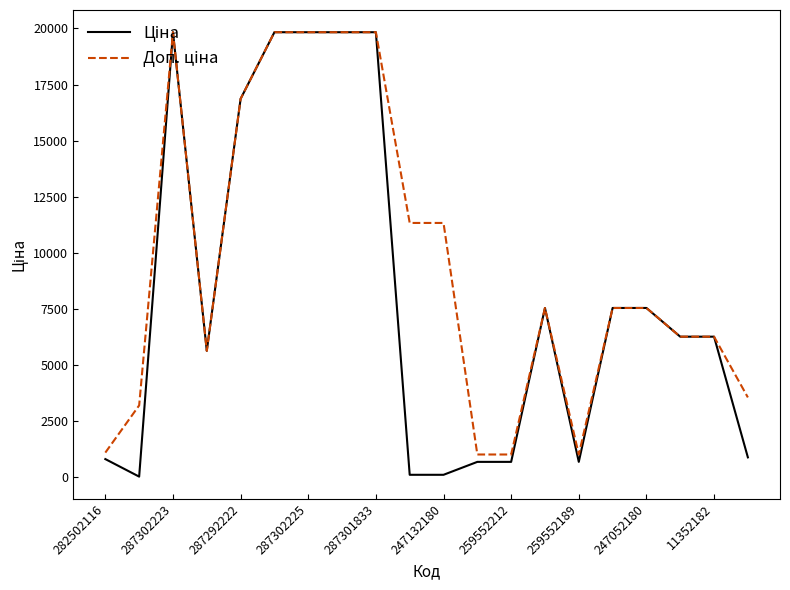

What is the maximum value shown in the chart?

19831.1